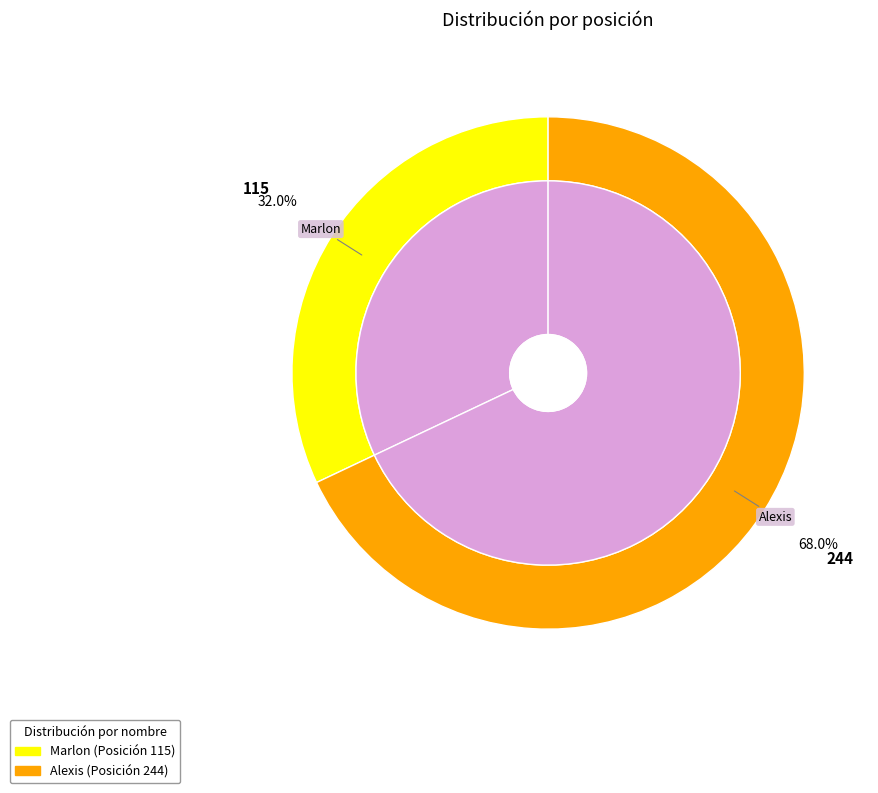

Which slice is the smallest?

Marlon